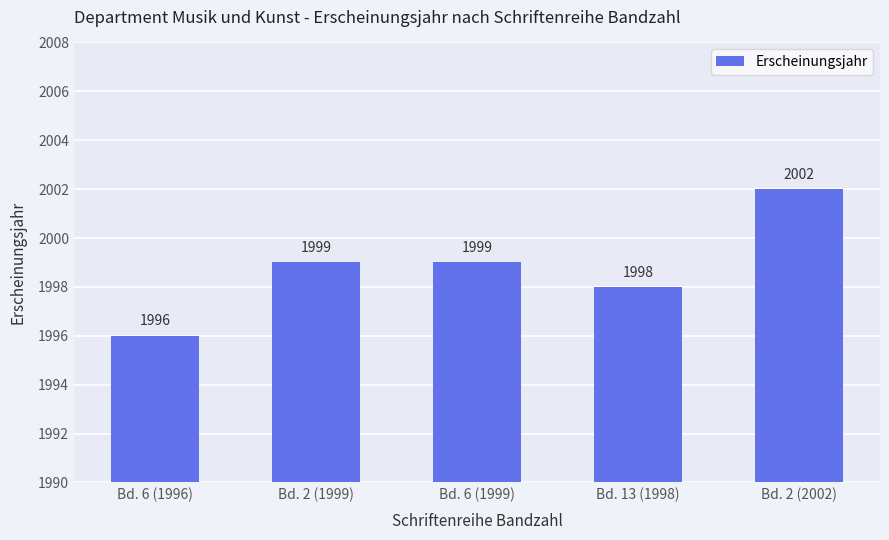

What is the approximate value at Bd. 6 (1996)?

1996